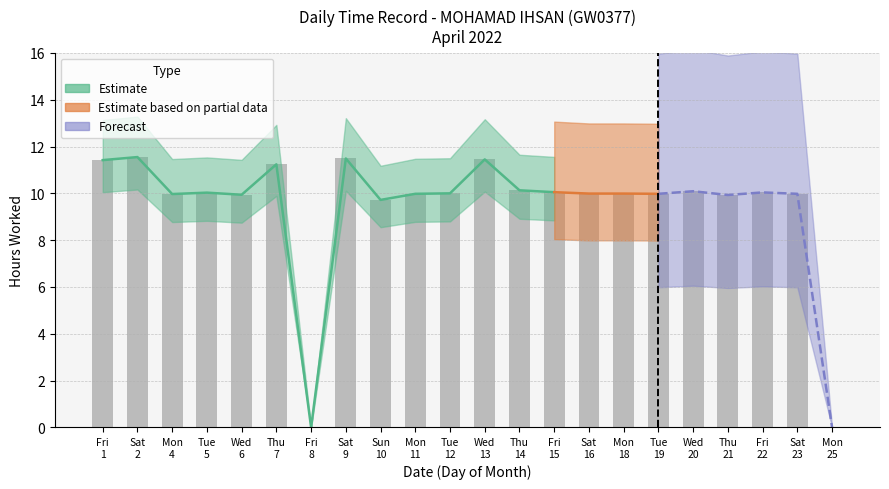

Rank the categories by value from lowest to highest.

Fri 8, Mon 25, Sun 10, Thu 21, Wed 6, Mon 4, Mon 11, Tue 19, Sat 23, Sat 16, Mon 18, Tue 12, Tue 5, Fri 22, Fri 15, Wed 20, Thu 14, Thu 7, Fri 1, Wed 13, Sat 9, Sat 2